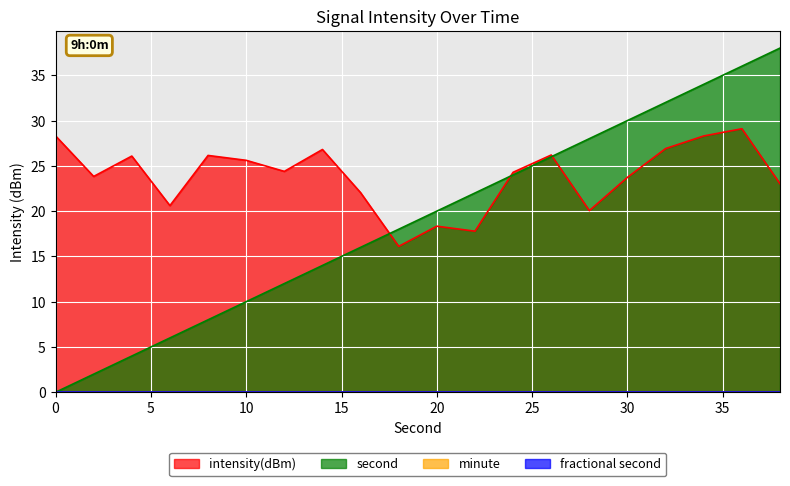

Reading left to right, transcribe all the data shown in this chart.

intensity(dBm): 28.3	23.8	26.1	20.6	26.1	25.6	24.4	26.8	22.0	16.1	18.3	17.8	24.3	26.2	20.1	23.7	26.9	28.3	29.1	23.0
second: 0.0	2.0	4.0	6.0	8.0	10.0	12.0	14.0	16.0	18.0	20.0	22.0	24.0	26.0	28.0	30.0	32.0	34.0	36.0	38.0